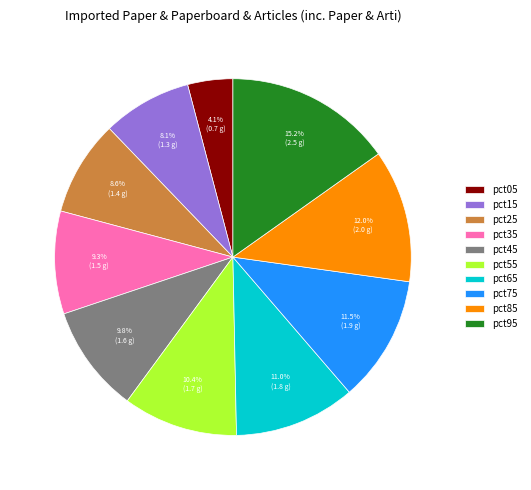

What percentage is the pct65 slice, to the nearest percent?

11%